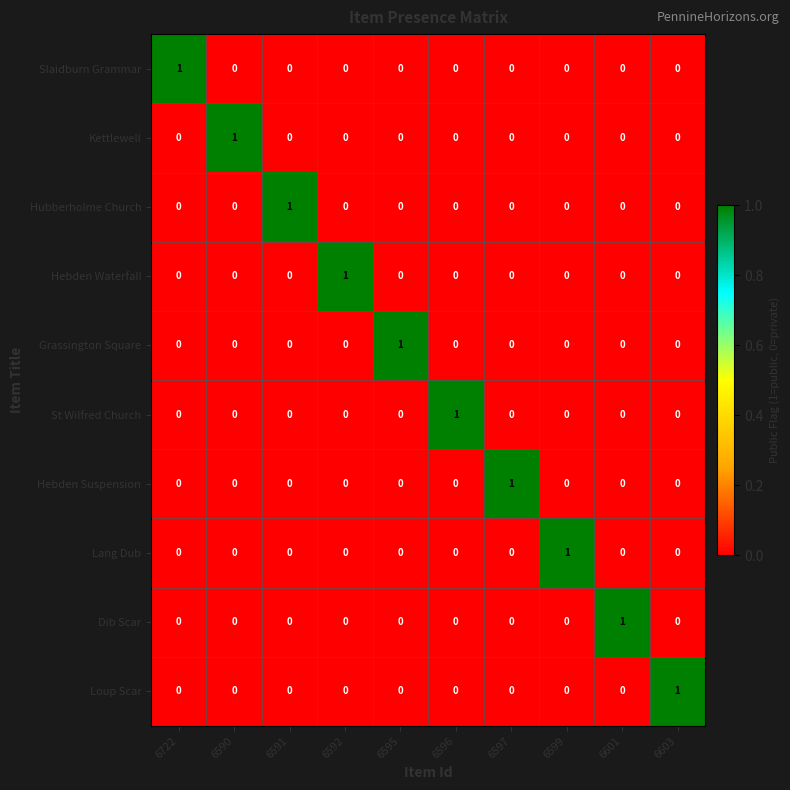

How many Hebden Suspension values are between 0 and 1?

10